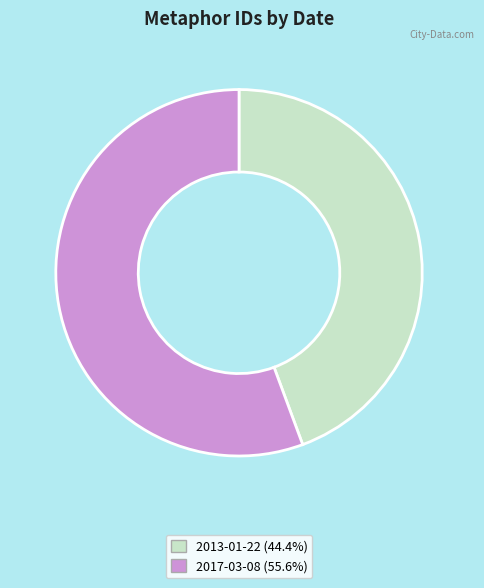

Rank the categories by value from highest to lowest.

2017-03-08, 2013-01-22